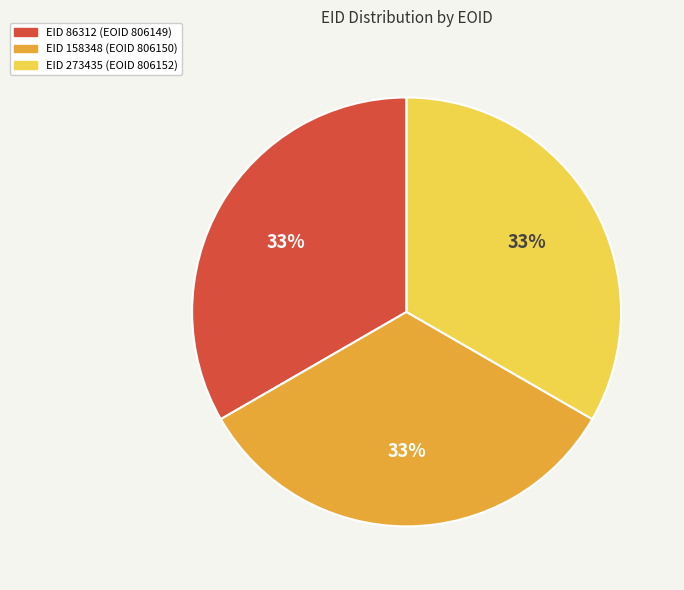

Is there a majority slice in this chart?

No